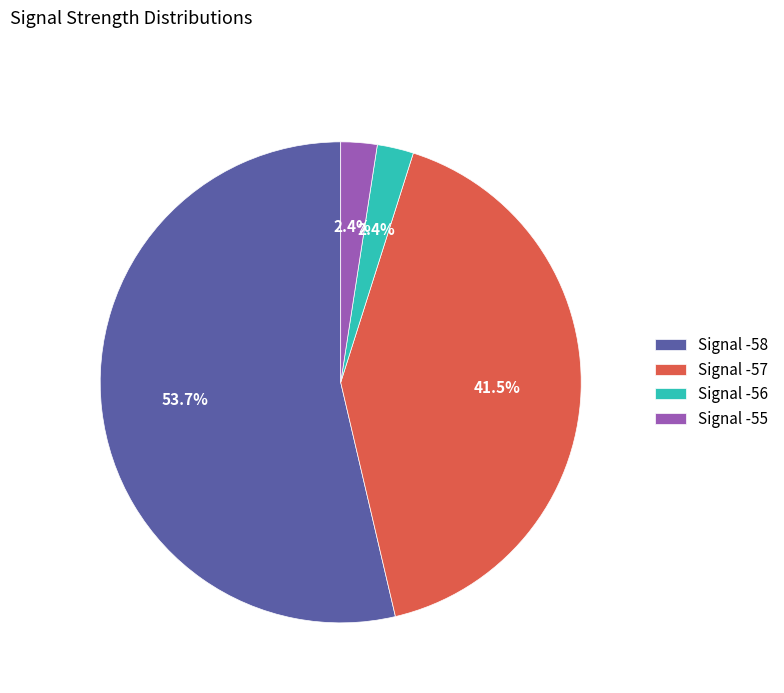

Count the number of slices in the pie.

4